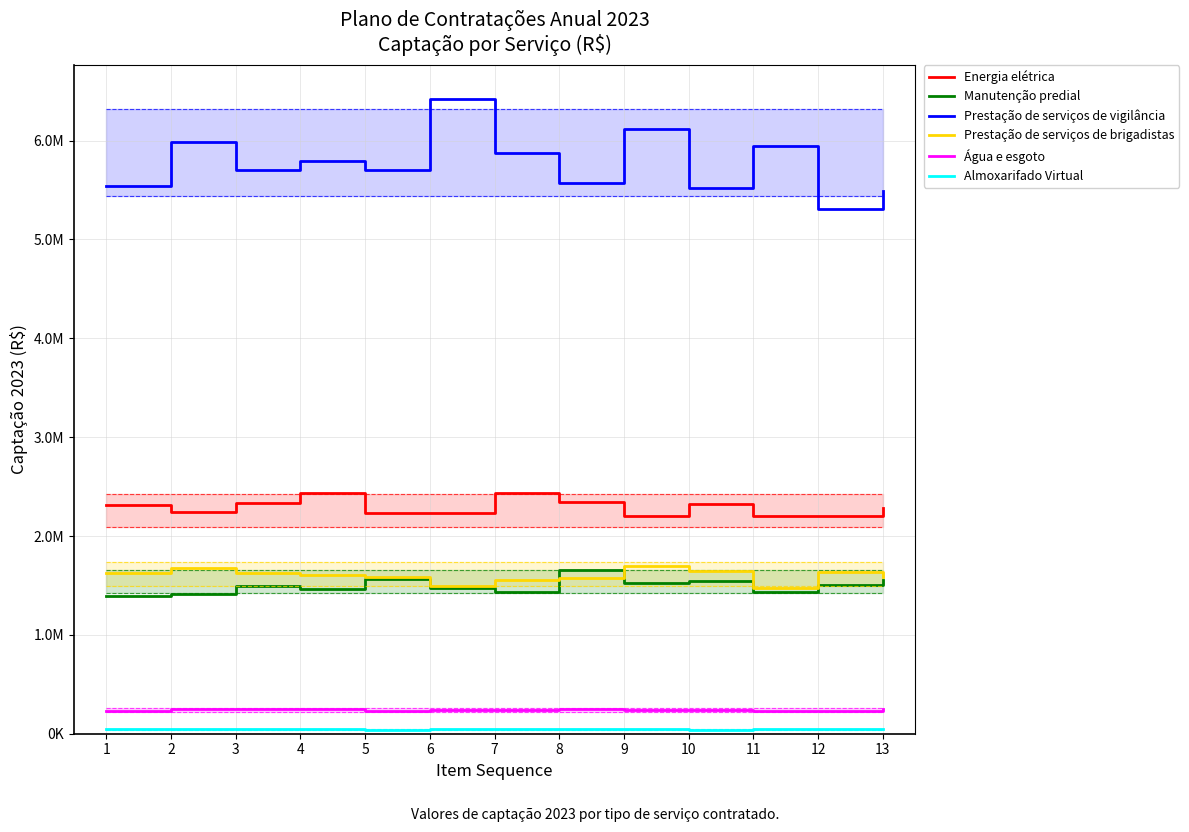

Which series has the largest total across all categories?

Prestação de serviços de vigilância